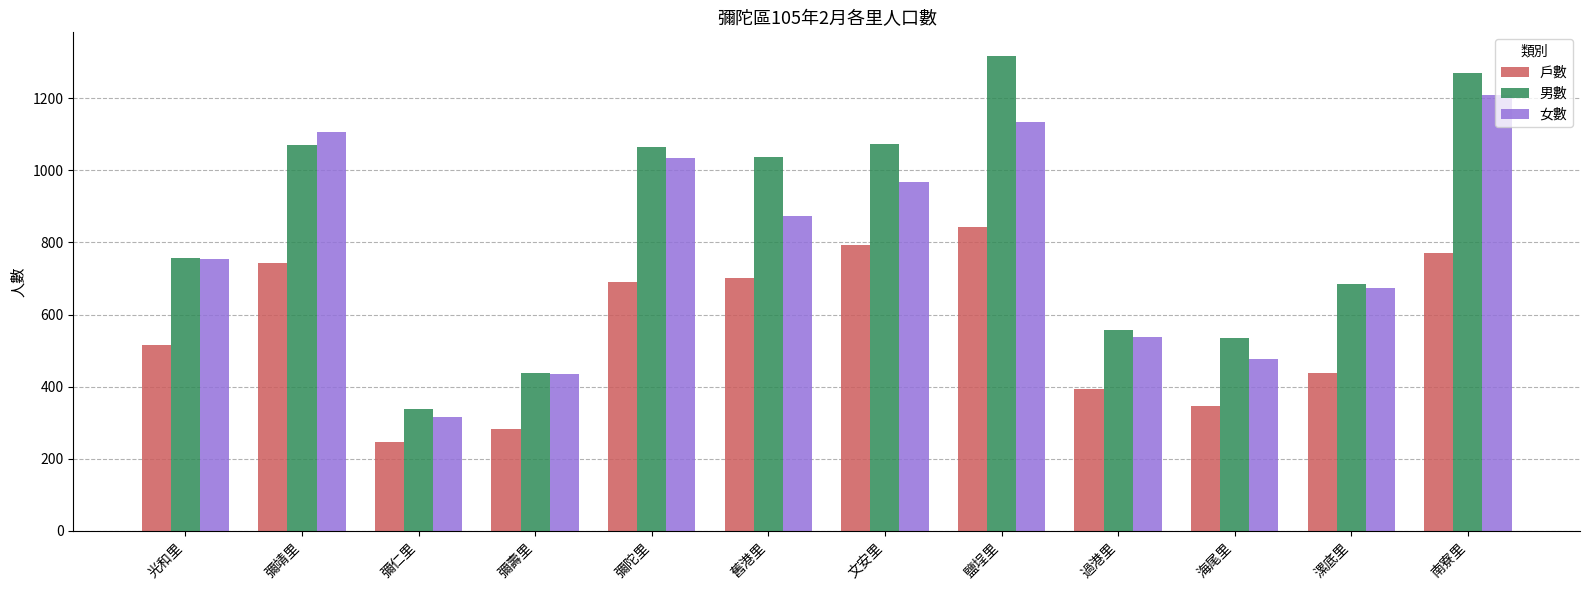

At which label is 戶數 closest to 544?

光和里